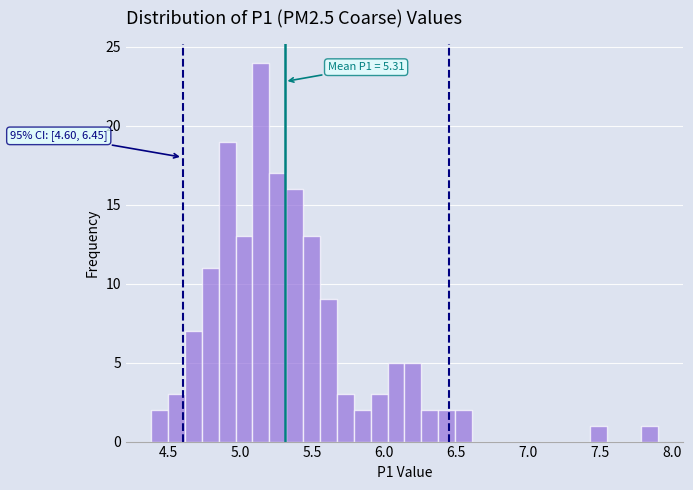

Read against the x-axis, roughly where is the centre of the tallest bar?

5.15